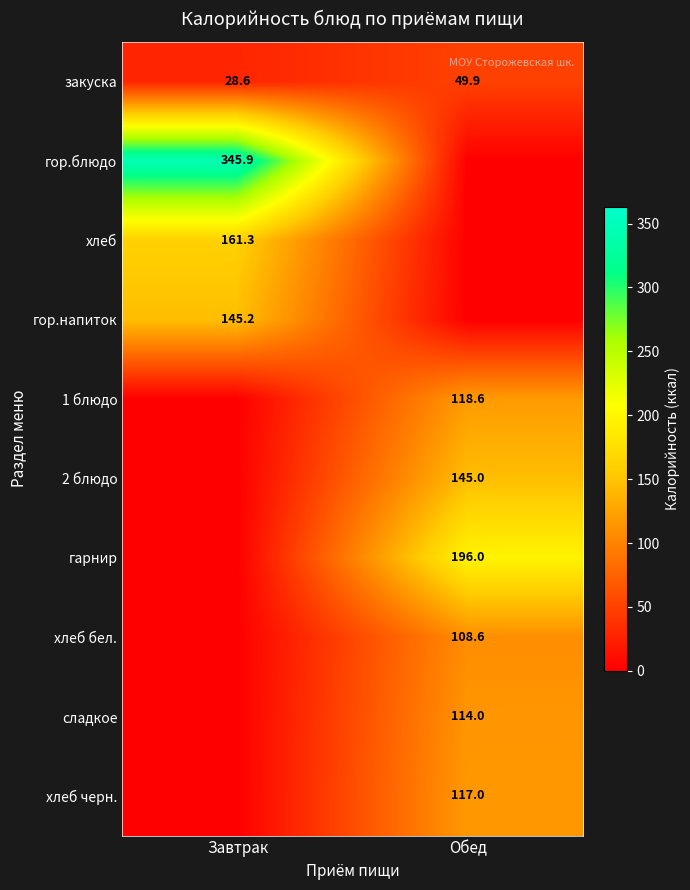

The value of хлеб черн. at Обед is 117.0. True or false?

True